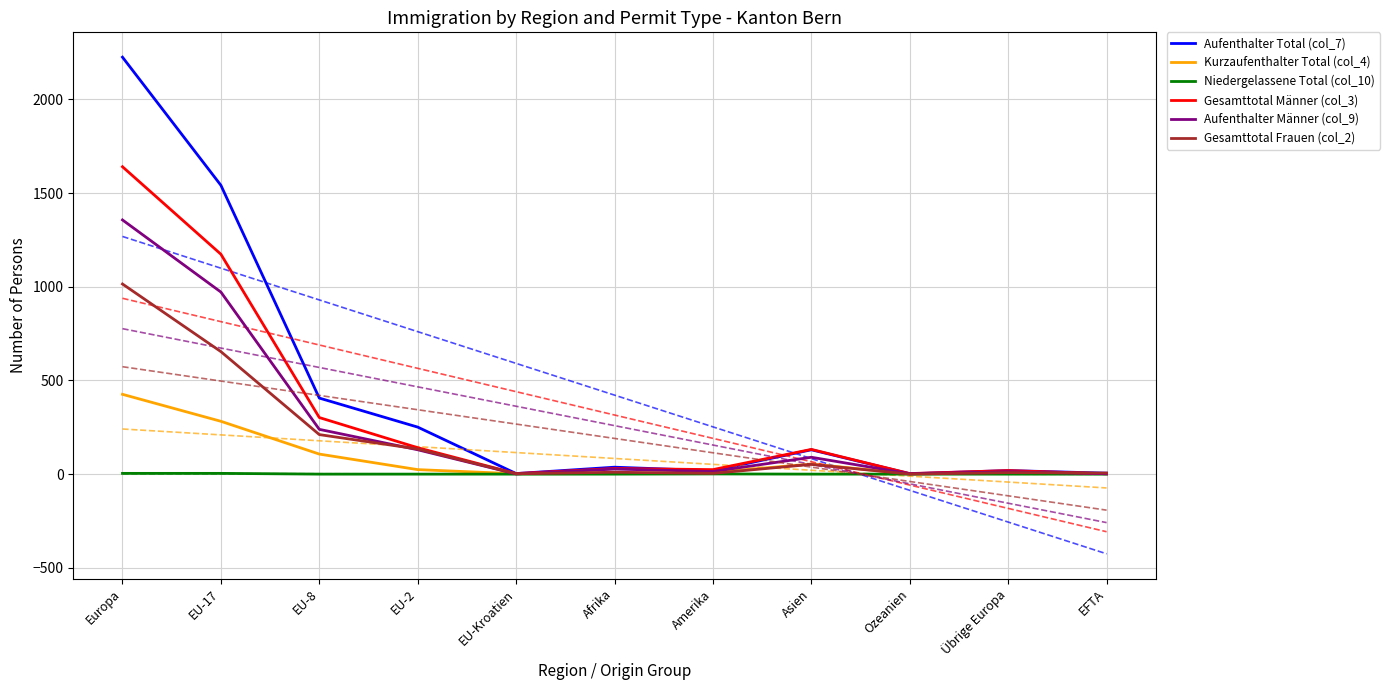

How many intersections are there between Aufenthalter Männer (col_9) and Gesamttotal Frauen (col_2)?

3